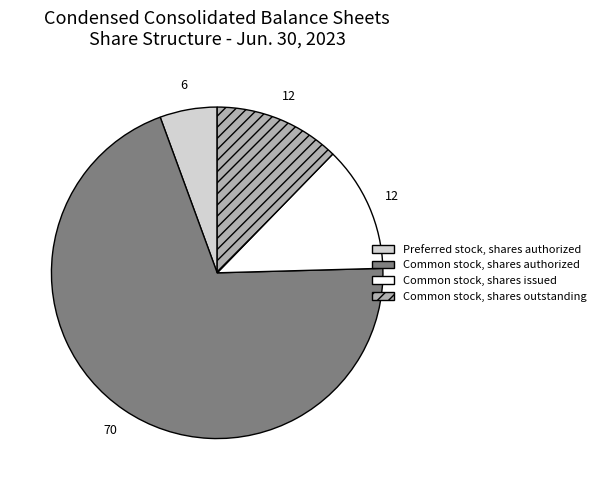

Is there any slice that represents more than half of the pie?

Yes